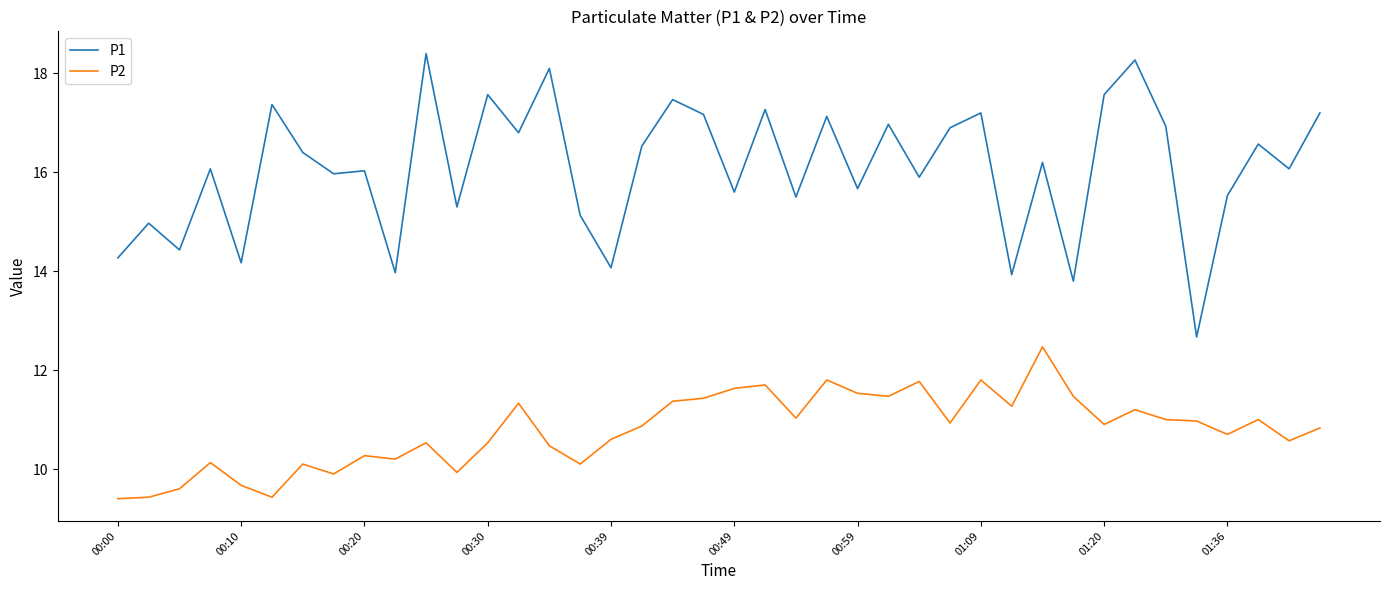

True or false: P2 and P1 intersect in this chart.

False